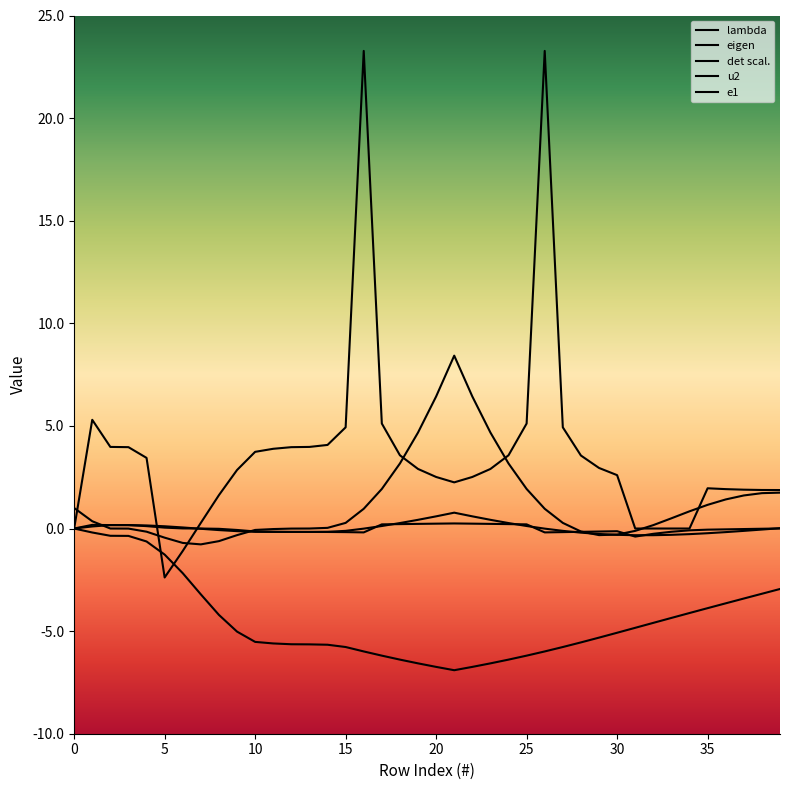

Between which two adjacent categories do e1 and u2 first intersect?

4 and 5